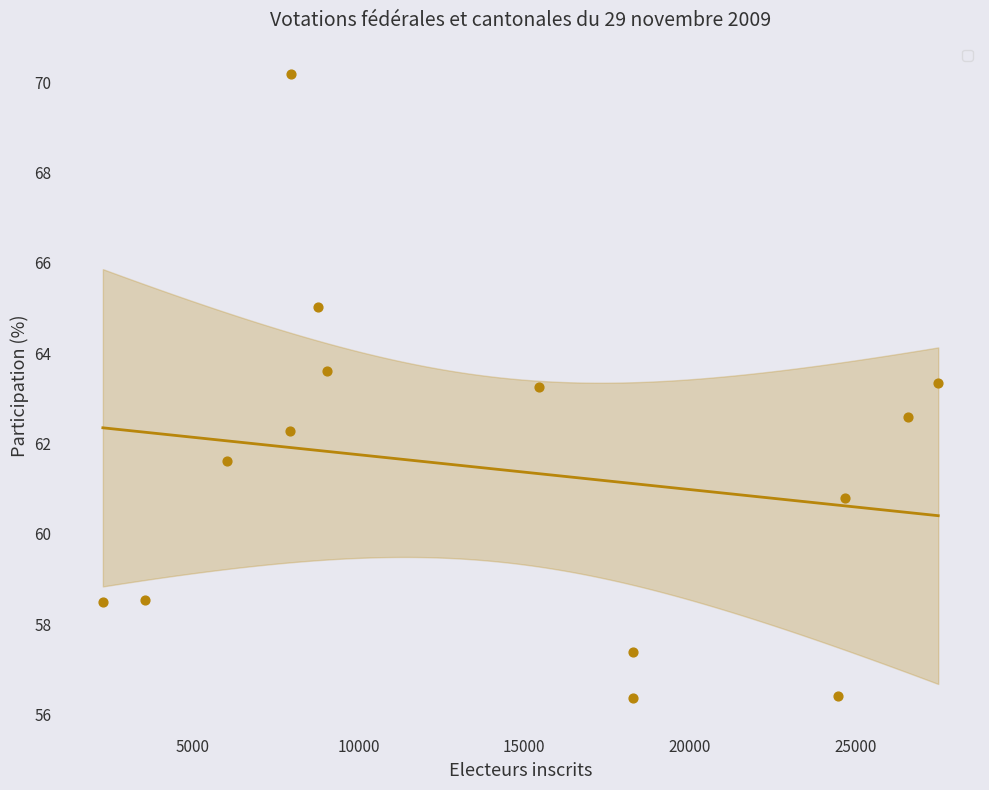

What is the range of Y values (max minus min)?

13.8